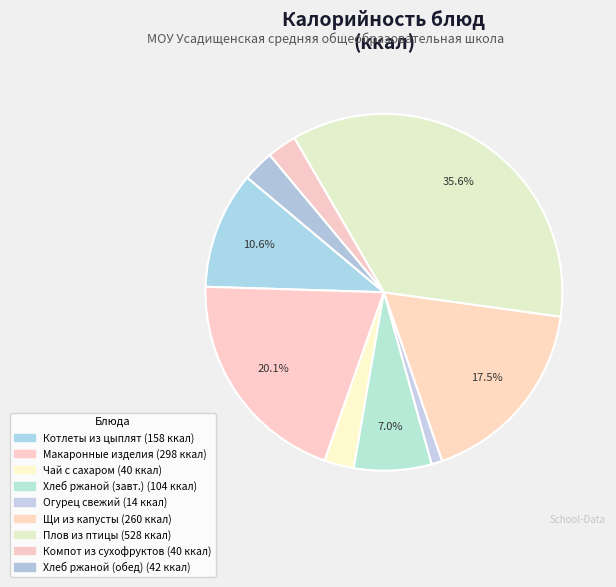

Rank the categories by value from lowest to highest.

Огурец свежий, Чай с сахаром, Компот из смеси сухофруктов, Хлеб ржаной (обед), Хлеб ржаной (завтрак), Котлеты рубленные из бройлеров-цыплят, Щи из свежей капусты с картофелем, Макаронные изделия отварные, Плов из птицы